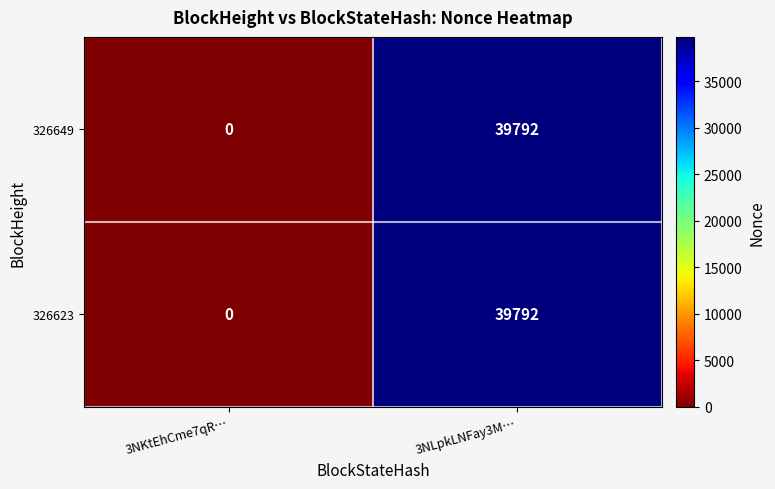

What is the total value across all series at 3NLpkLNFay3M…?

79584